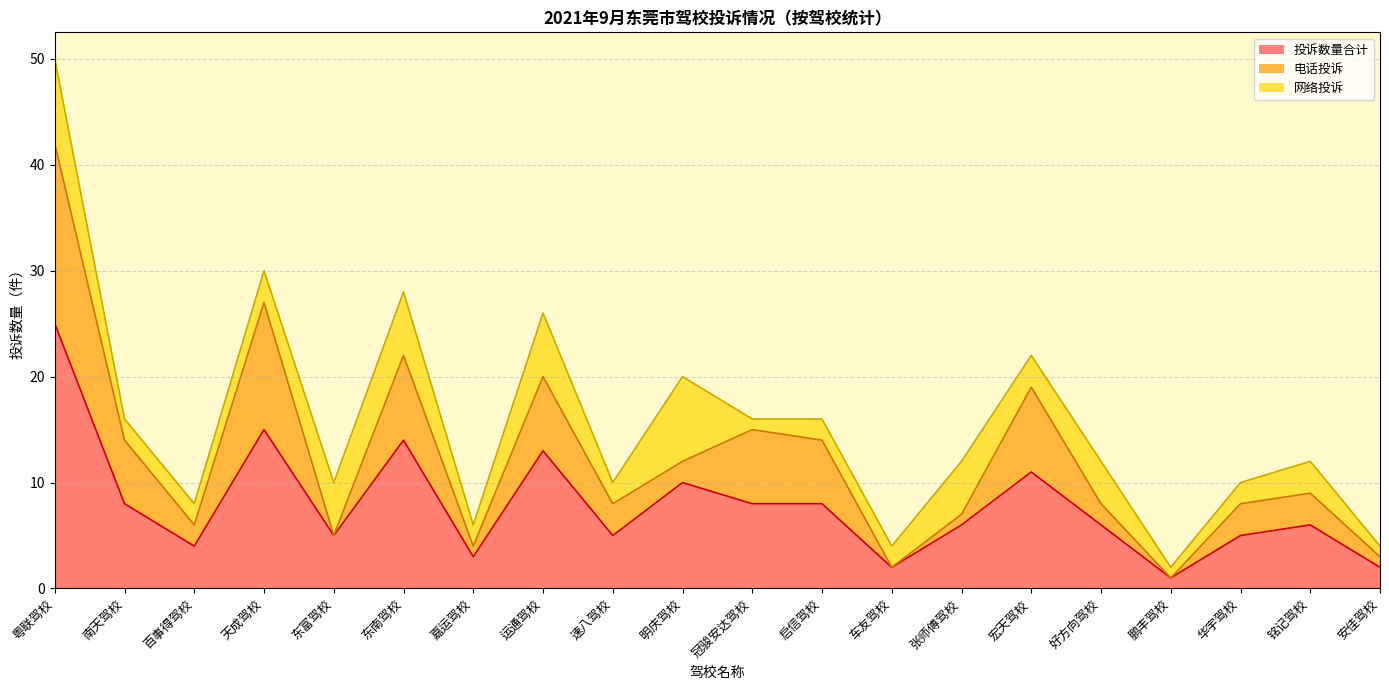

At which label is 网络投诉 closest to 4?

好方向驾校